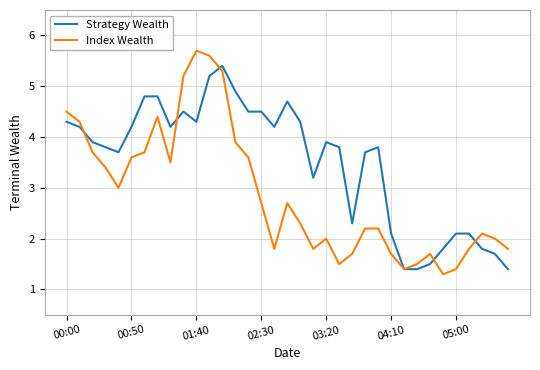

List the series in order of their overall mean, lowest first.

Index Wealth, Strategy Wealth